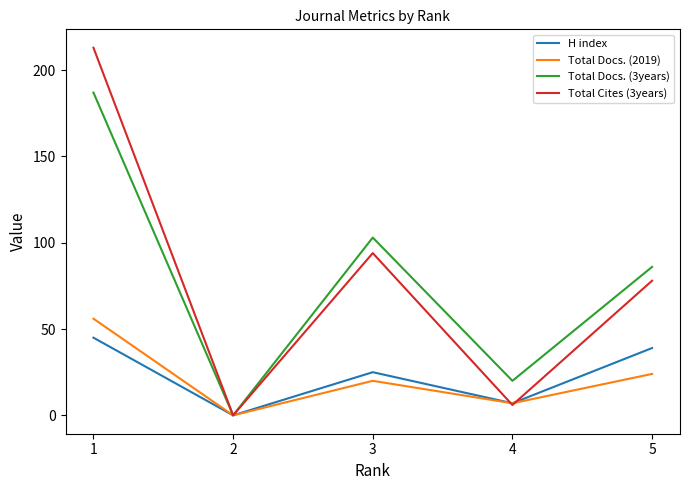

At how many categories does at least one series exceed 149?

1